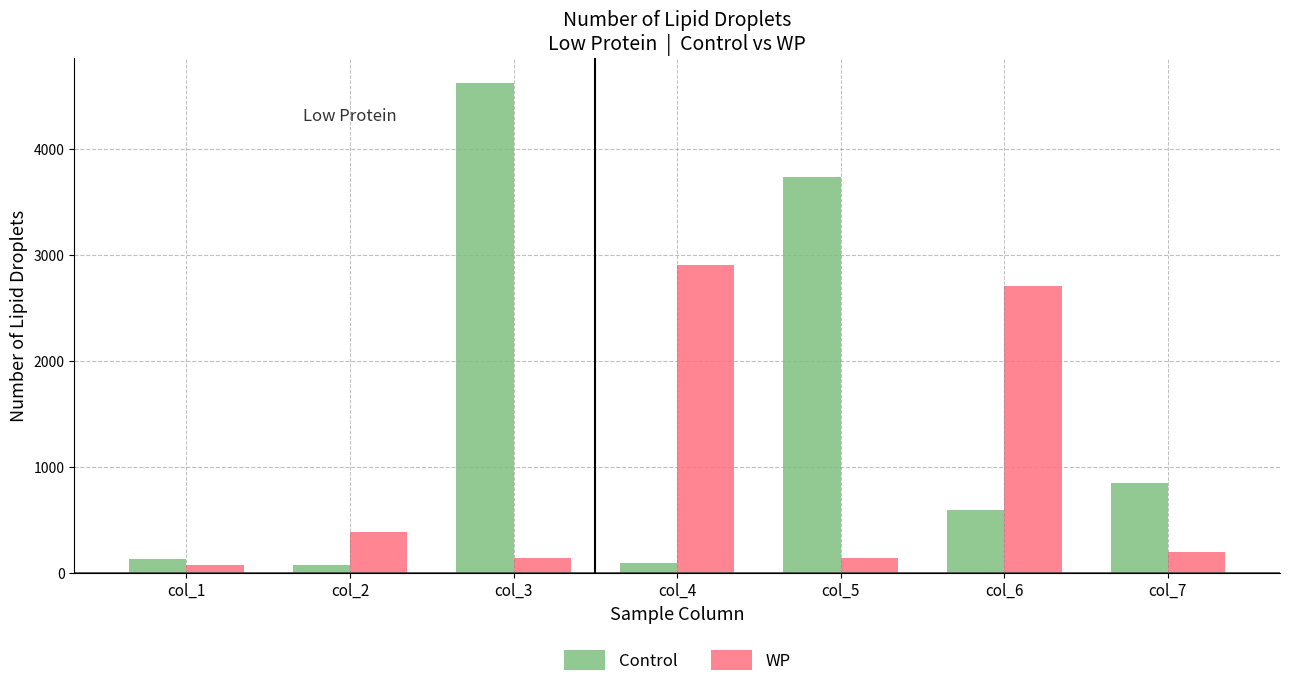

What is the value of the Control bar at the 6th from the left?

594